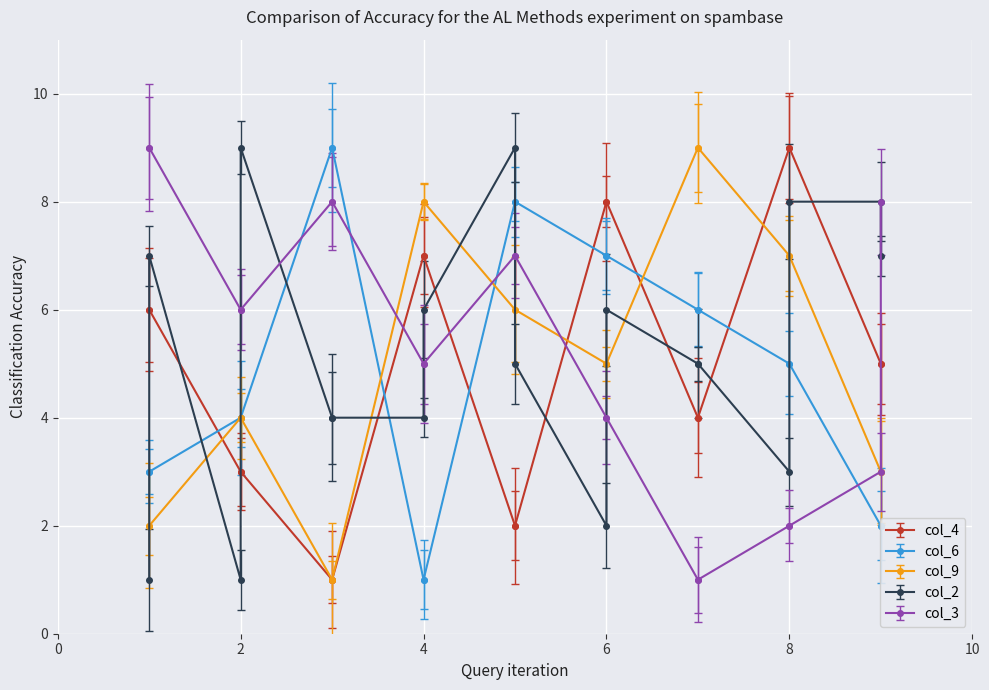

True or false: col_3 and col_2 cross at least once.

True